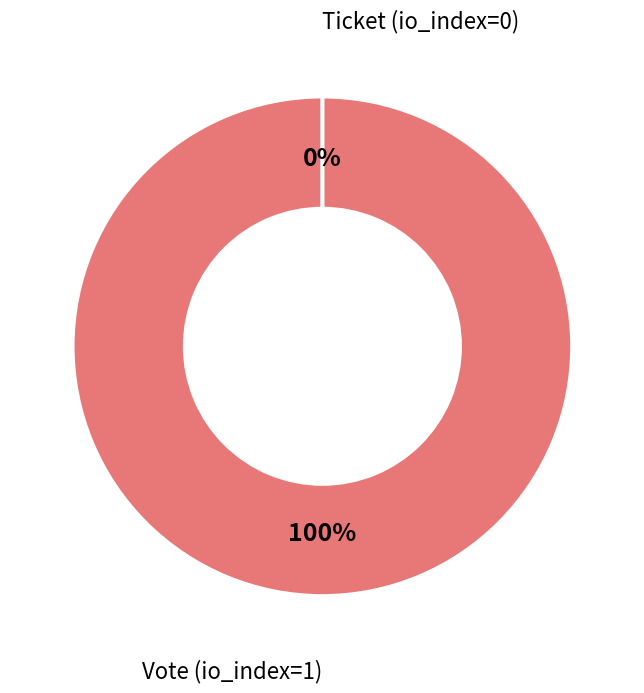

How many slices are in this pie chart?

2